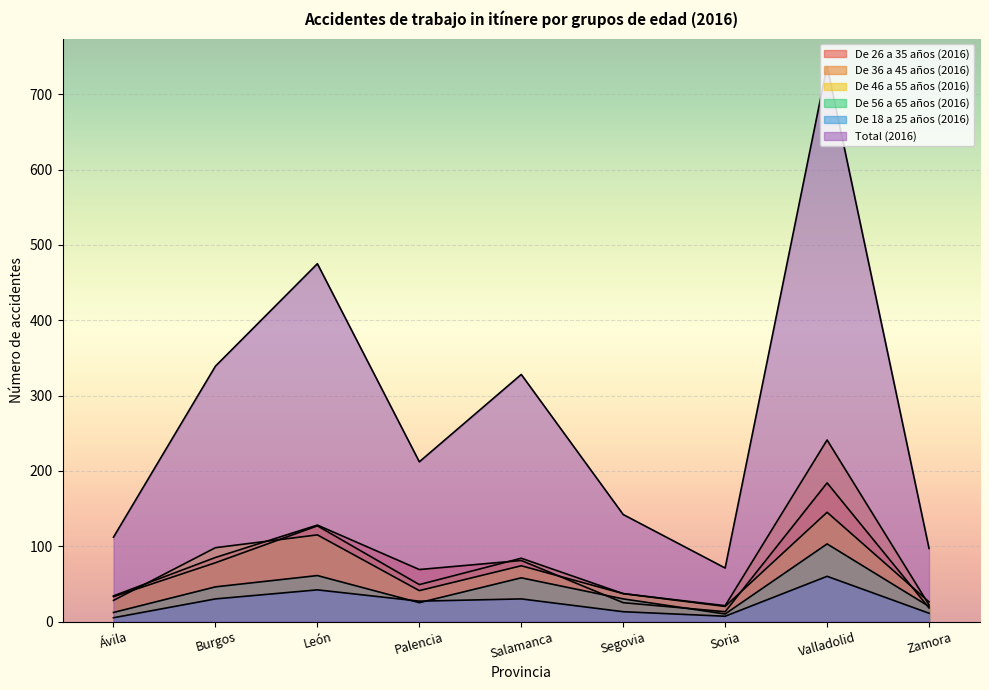

What is the label of the 2nd point from the right?

Valladolid